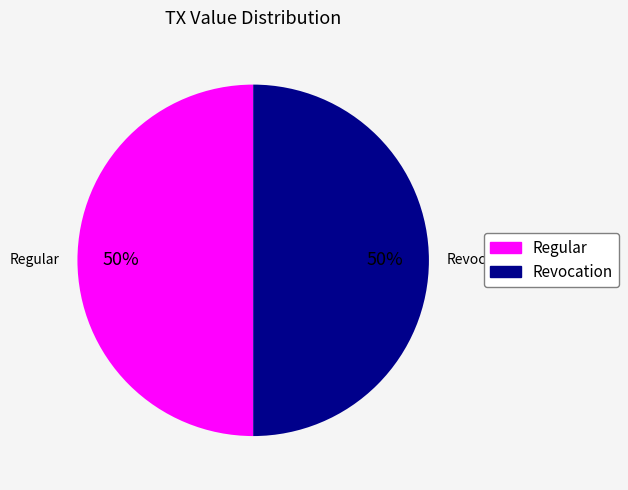

Which category has the biggest portion of the pie?

Regular (index 31)